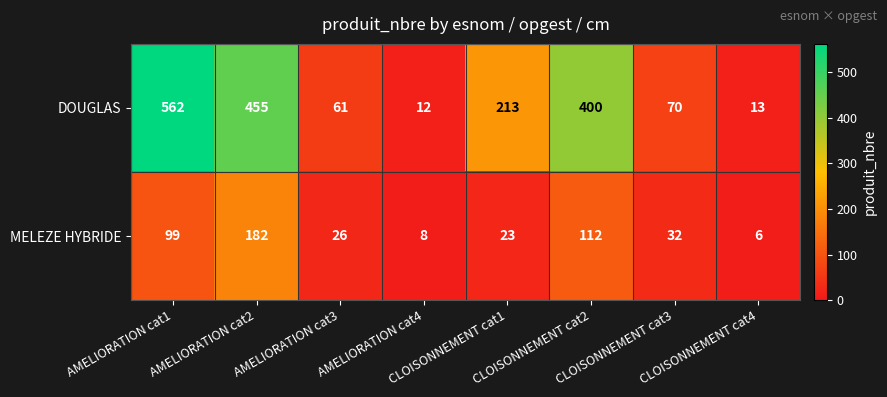

What is the difference between the maximum and minimum values in the MELEZE HYBRIDE series?

176